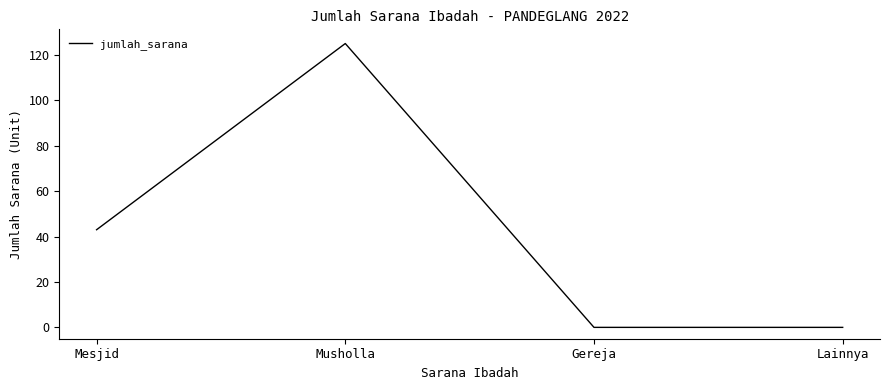

At which category does the data reach its first local peak?

Musholla